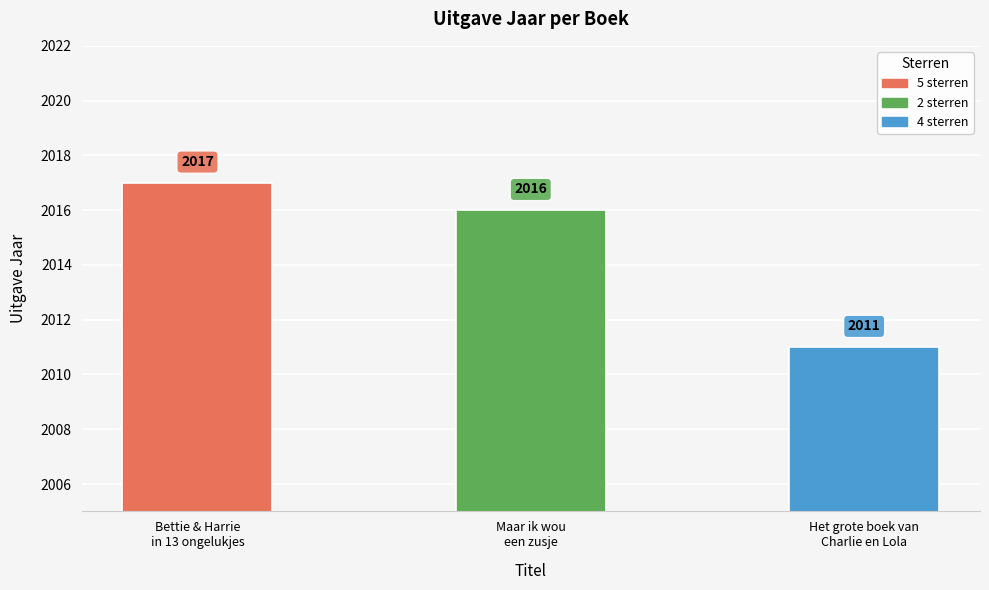

Between Maar ik wou
een zusje and Bettie & Harrie
in 13 ongelukjes, which is larger?

Bettie & Harrie
in 13 ongelukjes